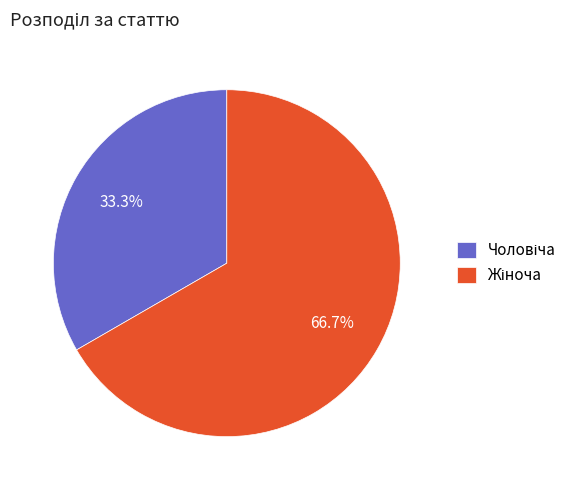

How many slices are in this pie chart?

2